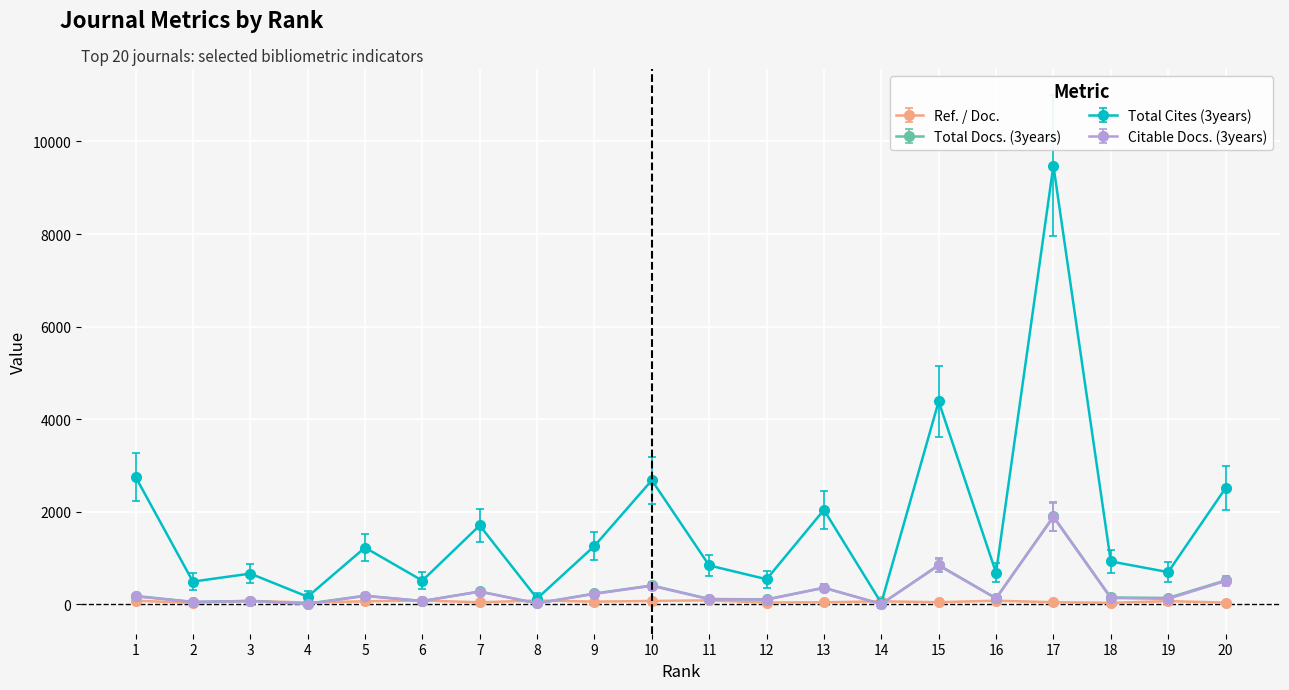

Which series has the largest total across all categories?

Total Cites (3years)